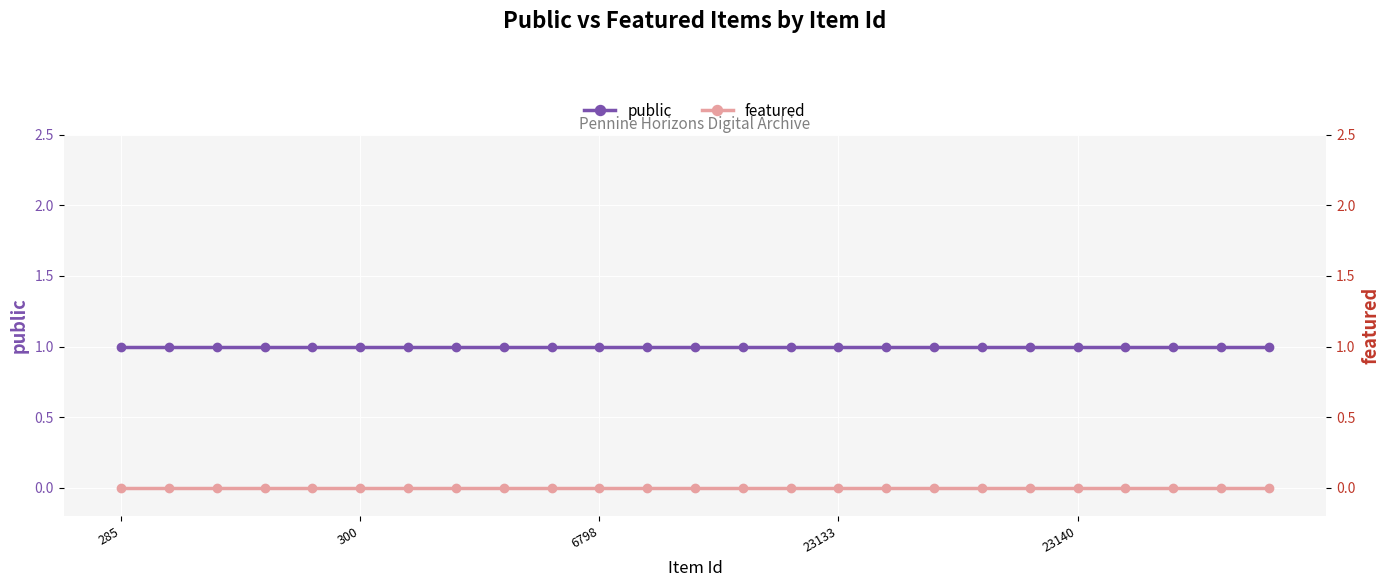

Rank the categories by featured value from highest to lowest.

285, 300, 6798, 23133, 23140, 5, 6, 7, 8, 9, 10, 11, 12, 13, 14, 15, 16, 17, 18, 19, 20, 21, 22, 23, 24